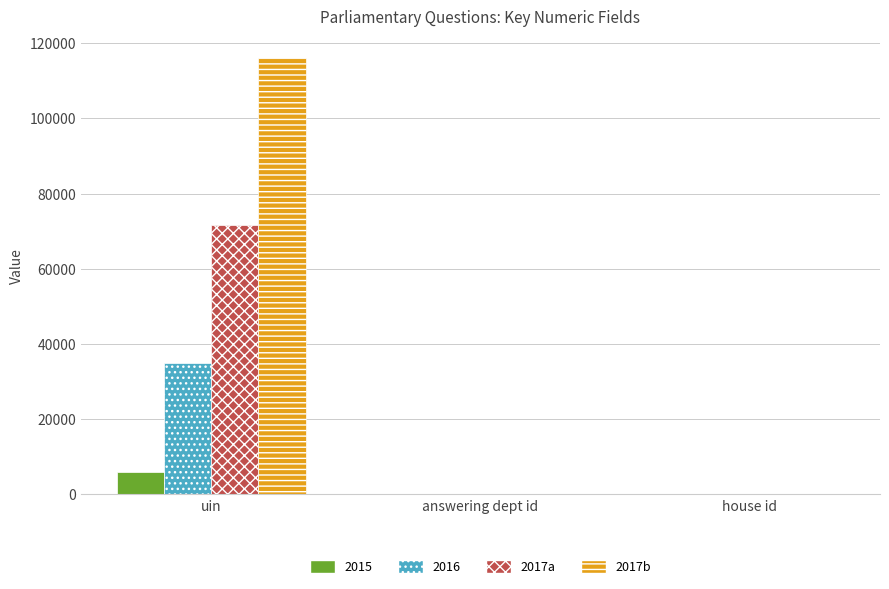

Which category has the highest value across all series?

uin